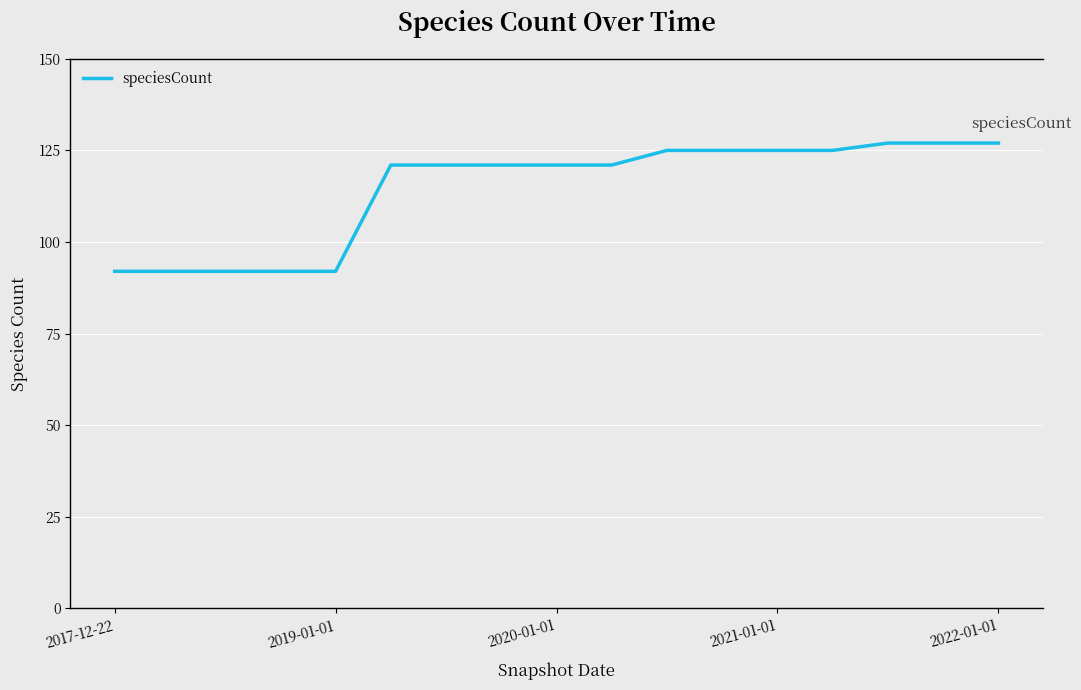

How many lines are shown in the chart?

1